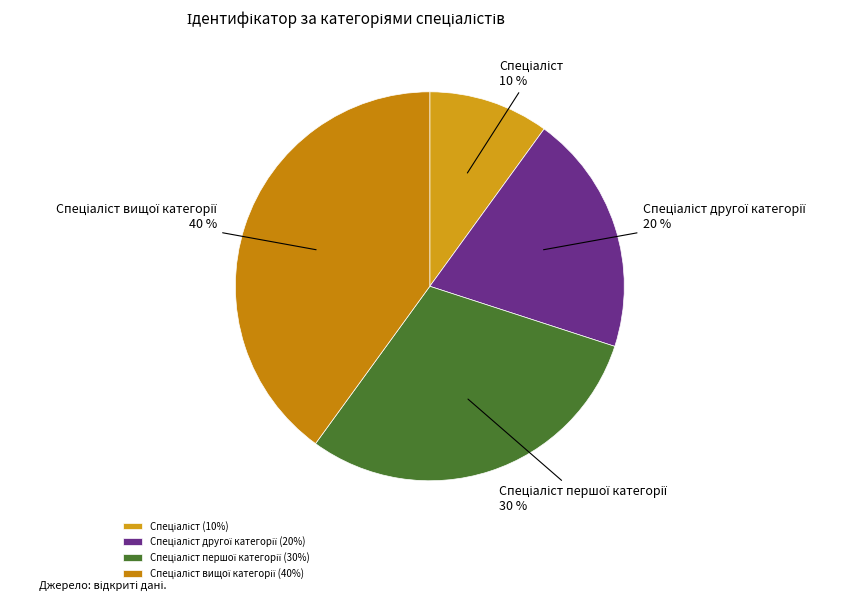

Rank the categories by value from highest to lowest.

Спеціаліст вищої категорії, Спеціаліст першої категорії, Спеціаліст другої категорії, Спеціаліст